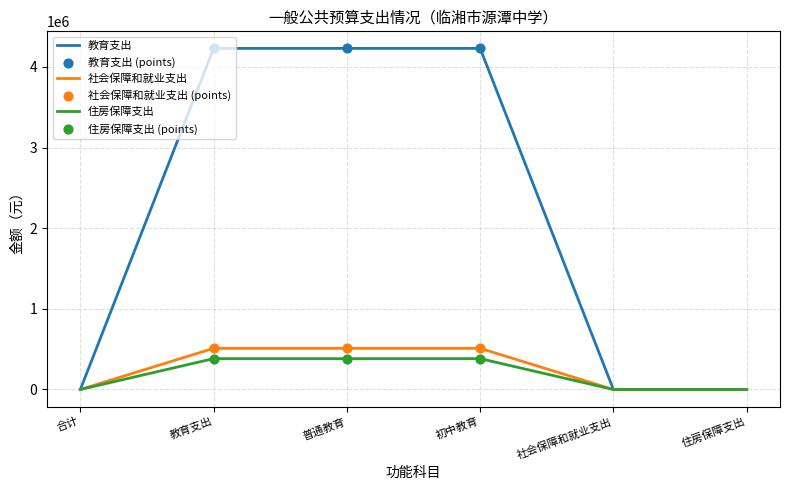

Between 普通教育 and 社会保障和就业支出, which series saw the biggest shift?

教育支出